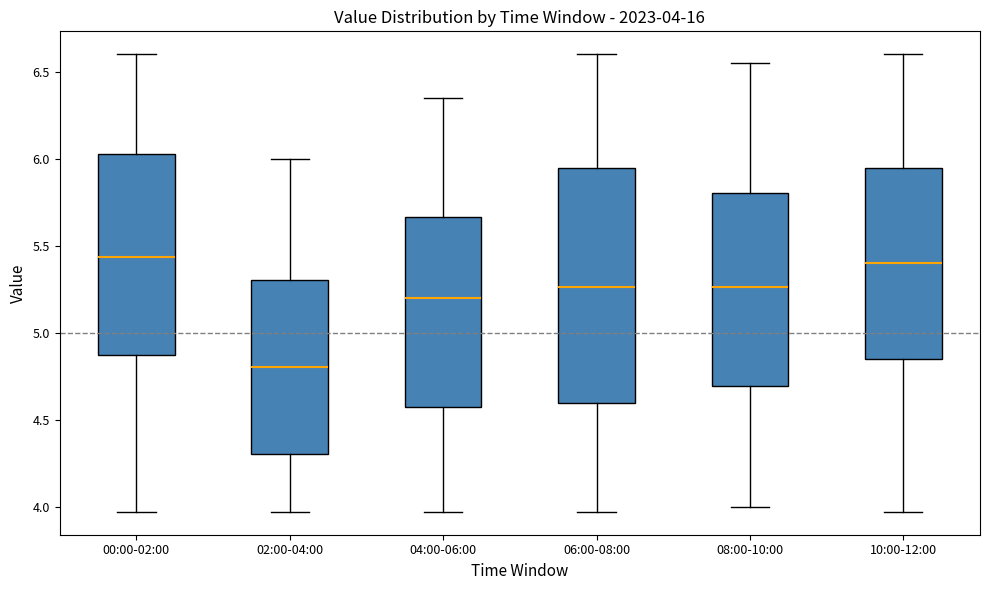

Comparing the boxes themselves (not the whiskers), which one is the tallest?

06:00-08:00